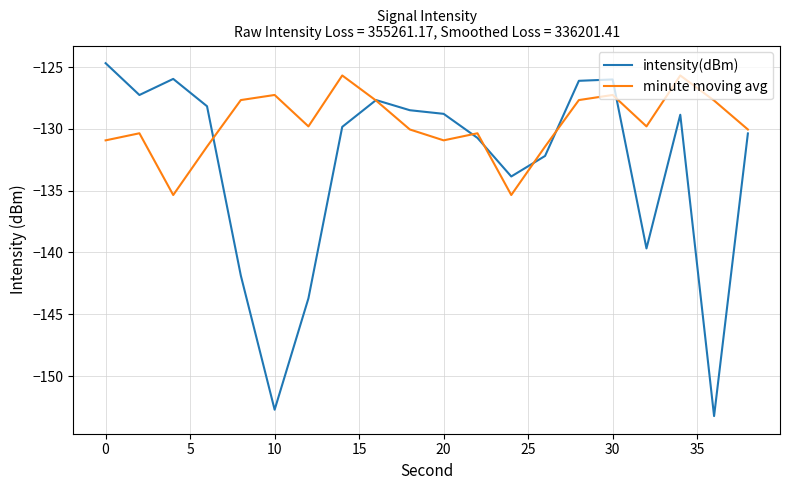

What is the minimum value for intensity(dBm)?

-153.2